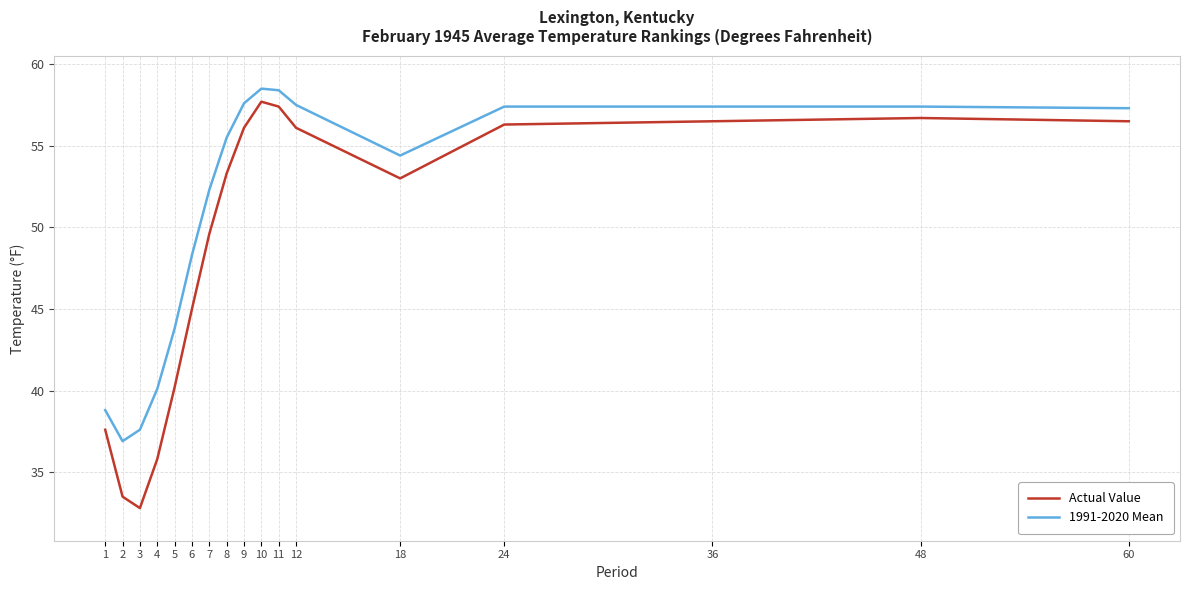

Which category has the lowest value in the 1991-2020 Mean series?

2